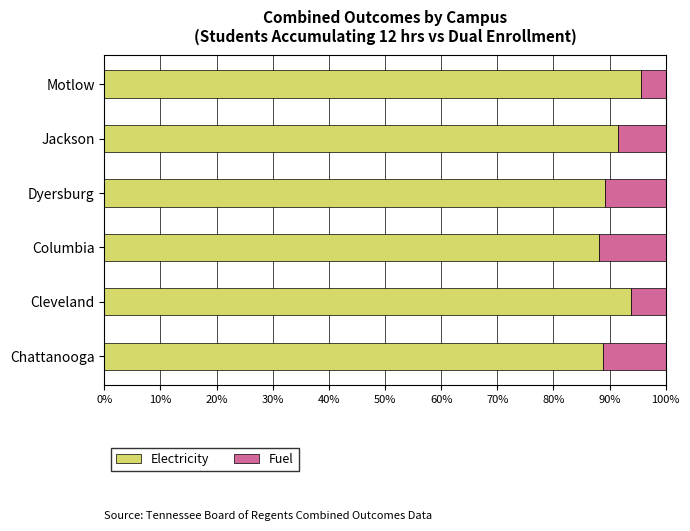

What is the sum of the Electricity values at Cleveland and Motlow?

189.4